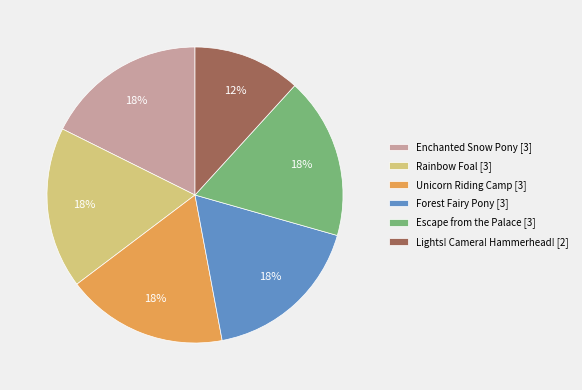

Is Escape from the Palace [3] the majority of the pie?

No